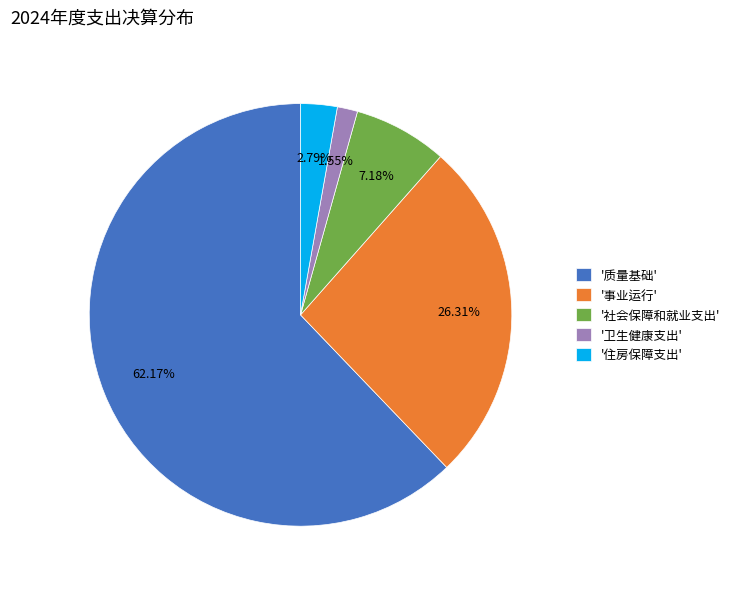

How many segments does this pie chart have?

5